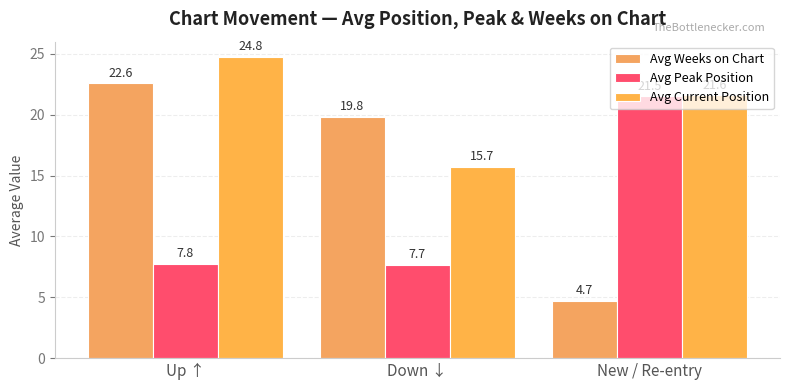

List the labels in order of Avg Peak Position value, largest first.

New / Re-entry, Up ↑, Down ↓